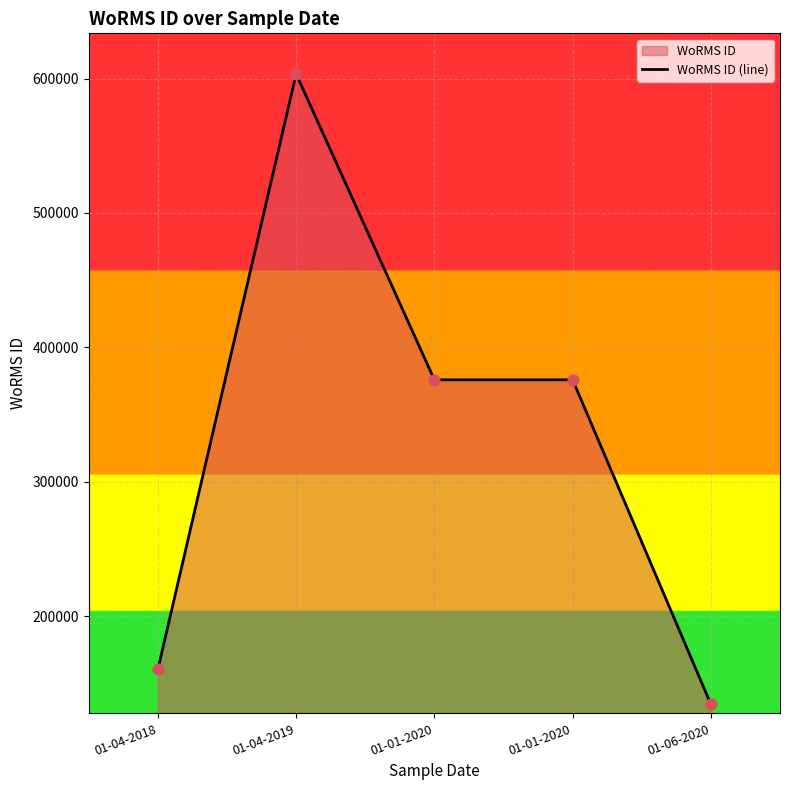

What is the change in value from 01-04-2018 to 01-01-2020?

+215305